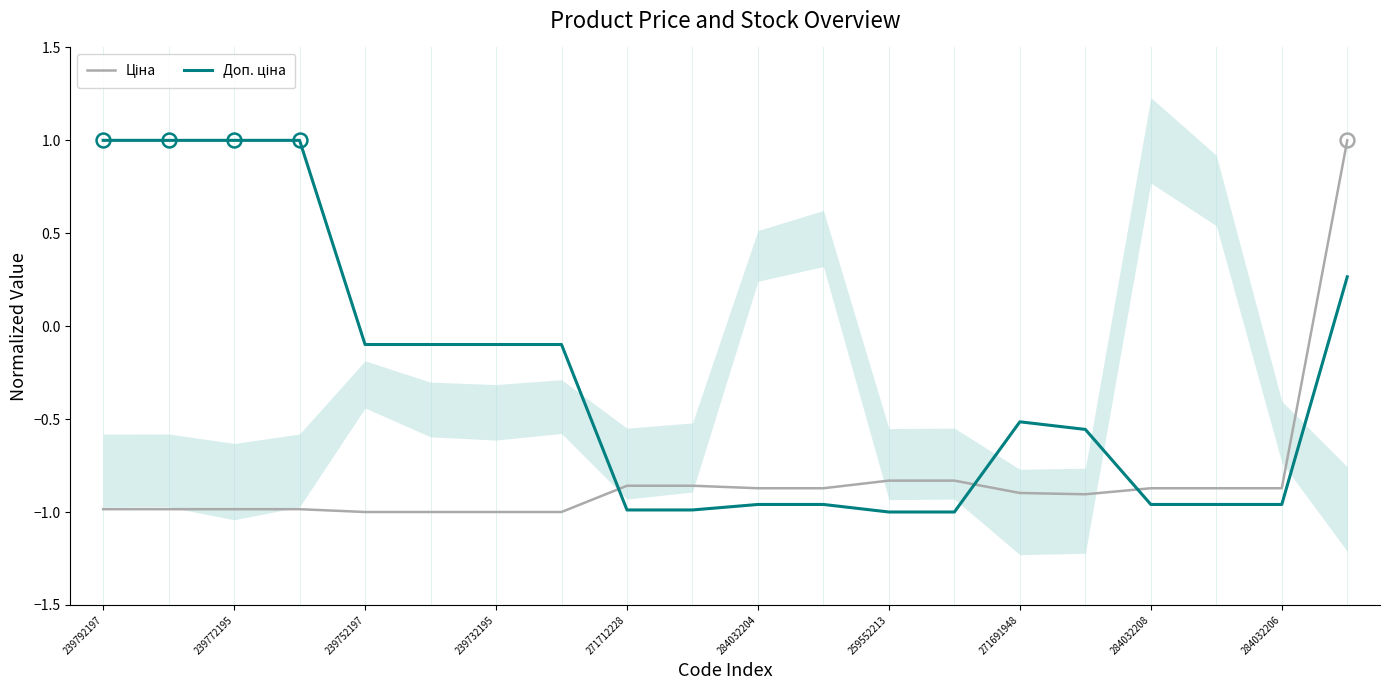

How many categories are shown in the chart?

20